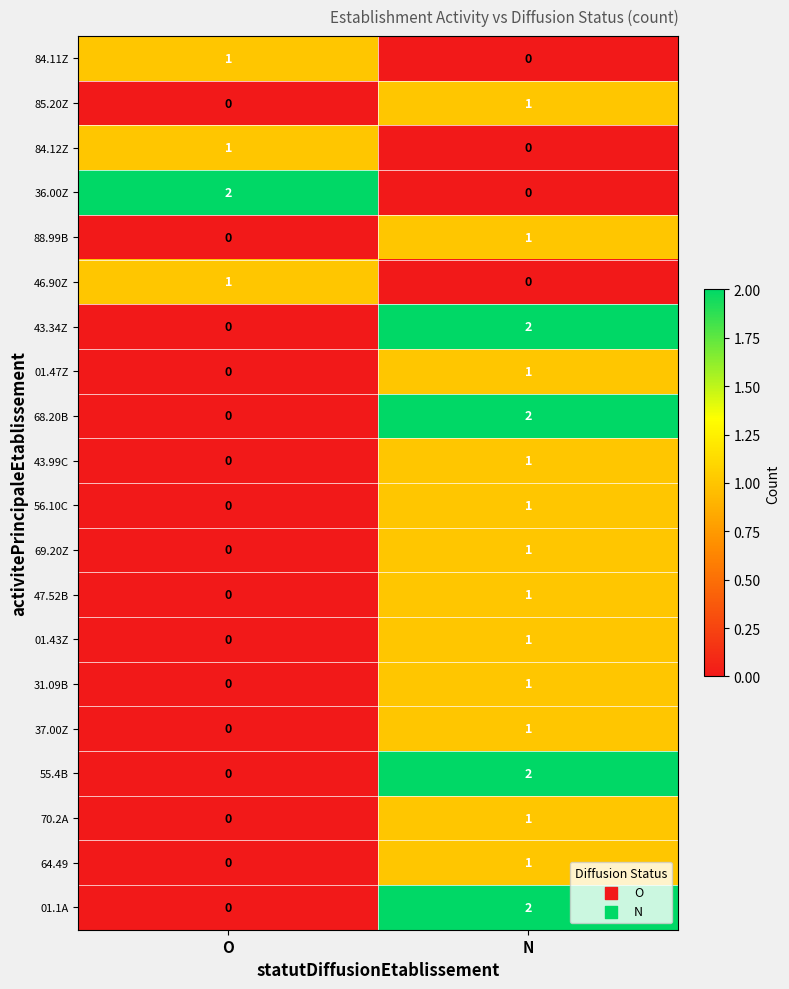

The 01.43Z series shows 1 at N. True or false?

True